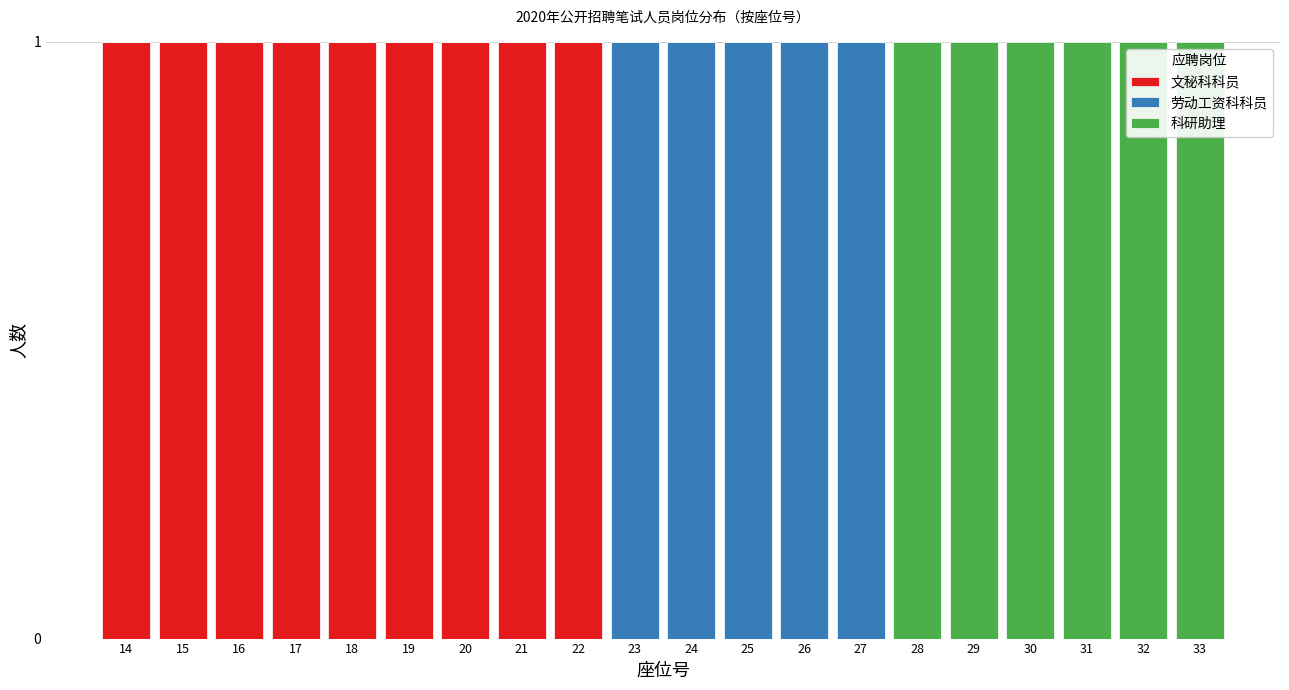

The 文秘科科员 series shows 1 at 23. True or false?

False